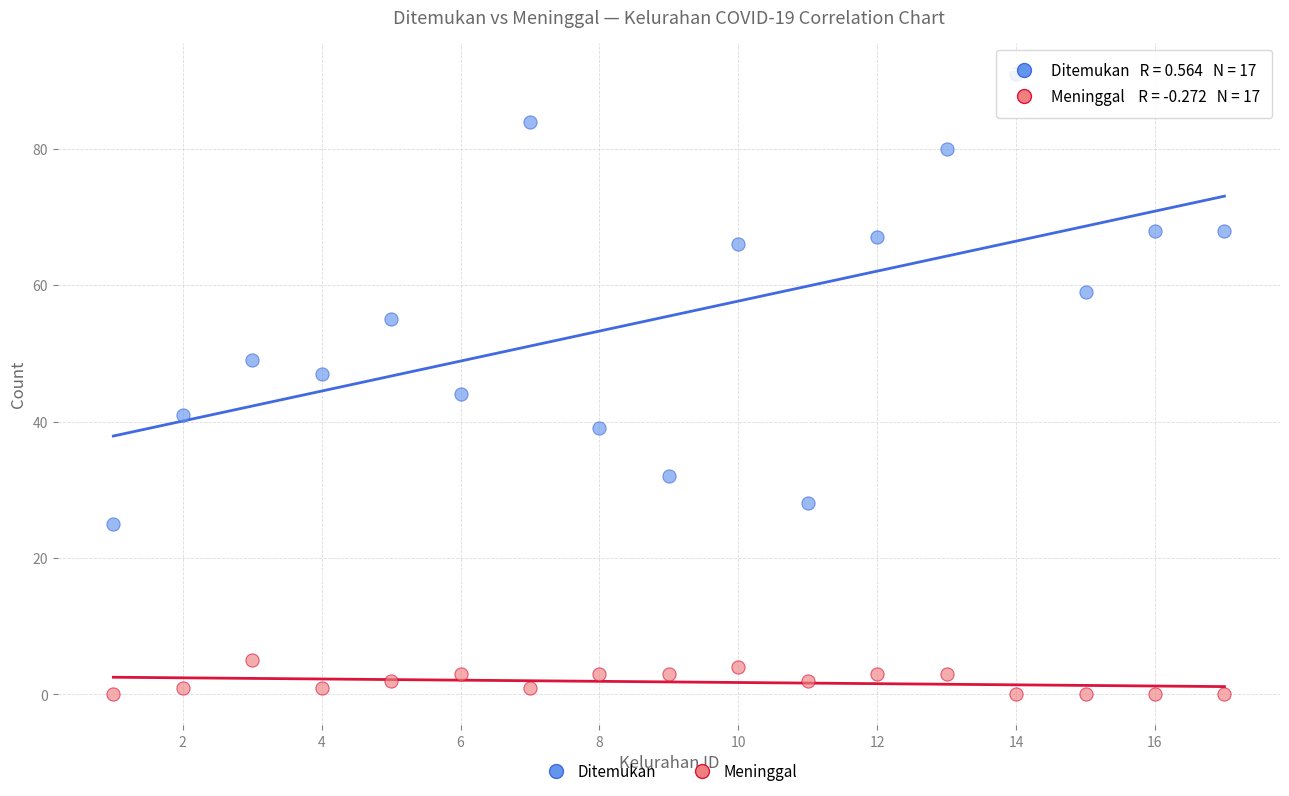

Across all data points, what is the range of X values (max minus min)?

16